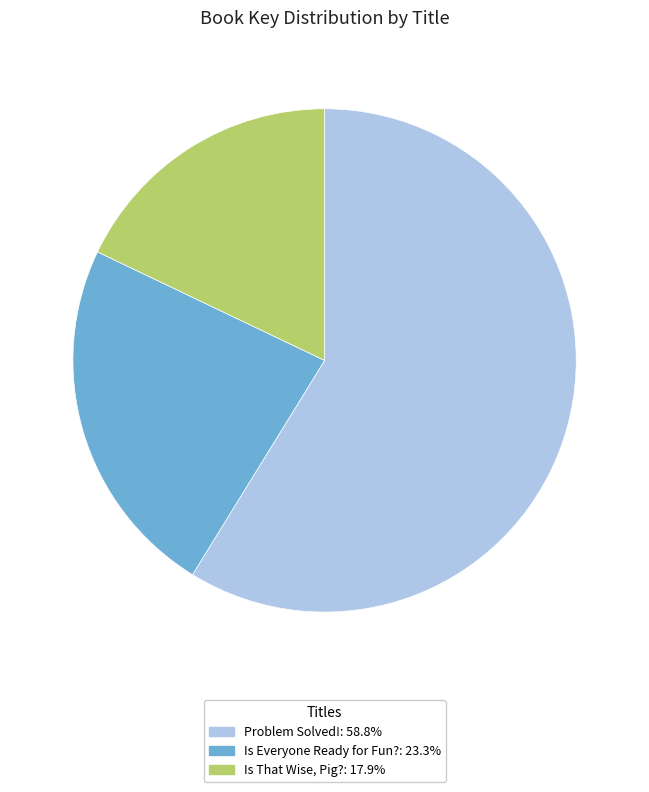

Is the sum of Problem Solved!: 58.8% and Is That Wise, Pig?: 17.9% greater than half?

Yes